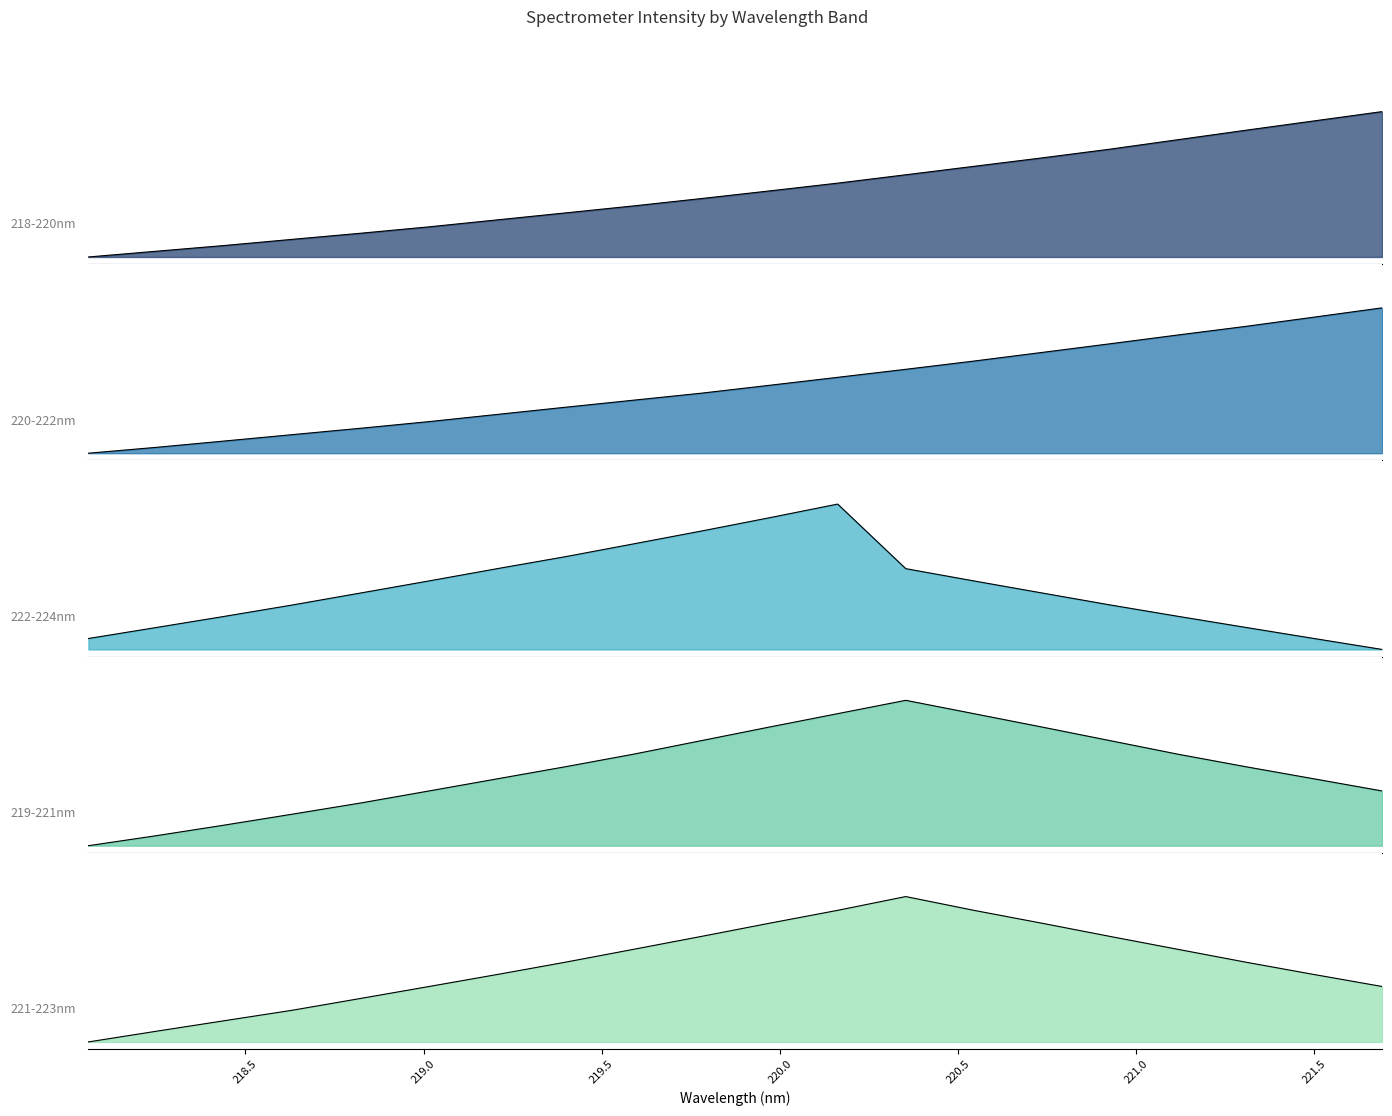

Reading left to right, transcribe all the data shown in this chart.

218-220nm: 0.0	0.0	0.1	0.1	0.2	0.2	0.3	0.3	0.4	0.4	0.5	0.5	0.6	0.6	0.7	0.7	0.8	0.9	0.9	1.0
220-222nm: 0.0	0.0	0.1	0.1	0.2	0.2	0.3	0.3	0.4	0.4	0.5	0.5	0.6	0.6	0.7	0.8	0.8	0.9	0.9	1.0
222-224nm: 0.1	0.2	0.2	0.3	0.4	0.5	0.6	0.6	0.7	0.8	0.9	1.0	0.6	0.5	0.4	0.3	0.2	0.2	0.1	0.0
219-221nm: 0.0	0.1	0.1	0.2	0.3	0.4	0.5	0.5	0.6	0.7	0.8	0.9	1.0	0.9	0.8	0.7	0.6	0.5	0.5	0.4
221-223nm: 0.0	0.1	0.1	0.2	0.3	0.4	0.5	0.5	0.6	0.7	0.8	0.9	1.0	0.9	0.8	0.7	0.6	0.5	0.5	0.4